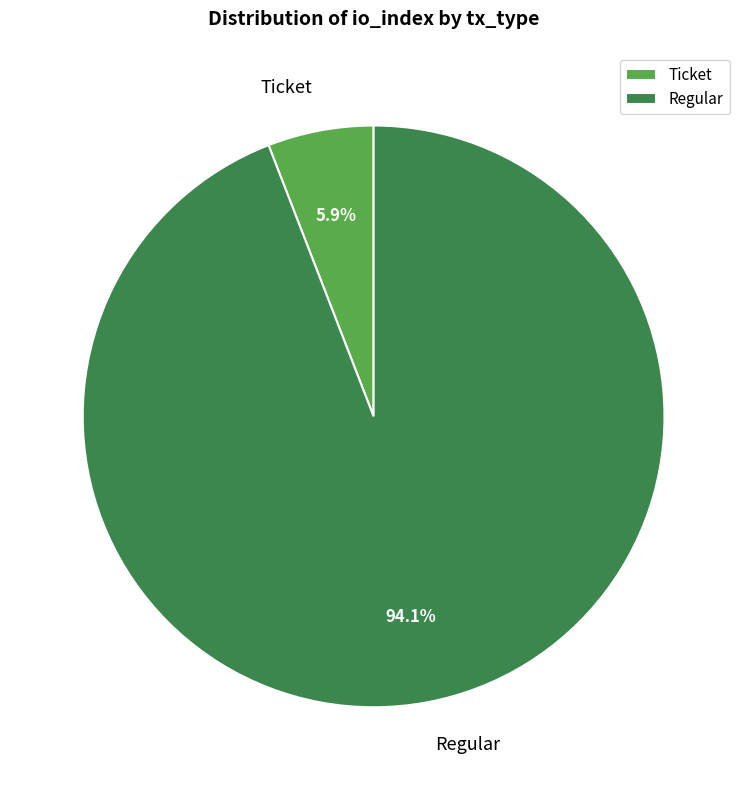

Rank the categories by value from lowest to highest.

Ticket, Regular